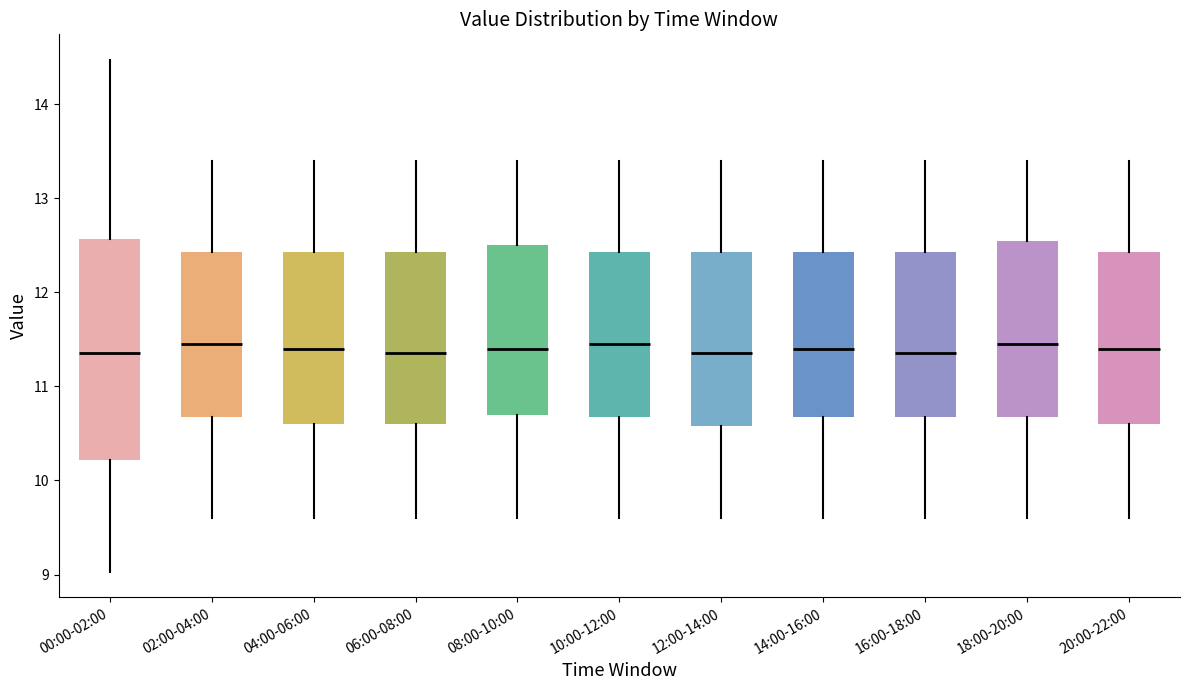

Which box is the tallest, from its lower edge to its upper edge?

00:00-02:00